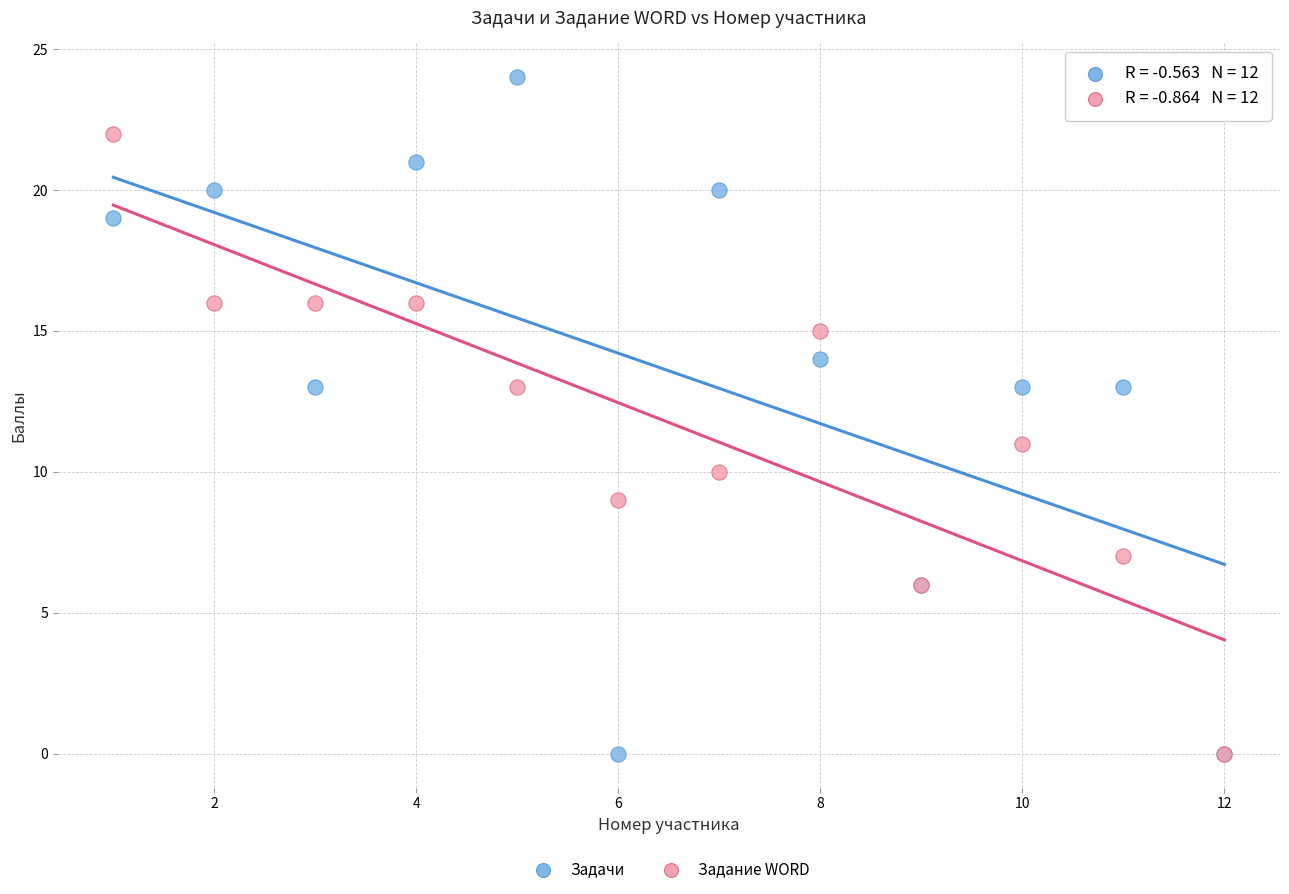

Which series has the widest spread of Y values?

Задачи